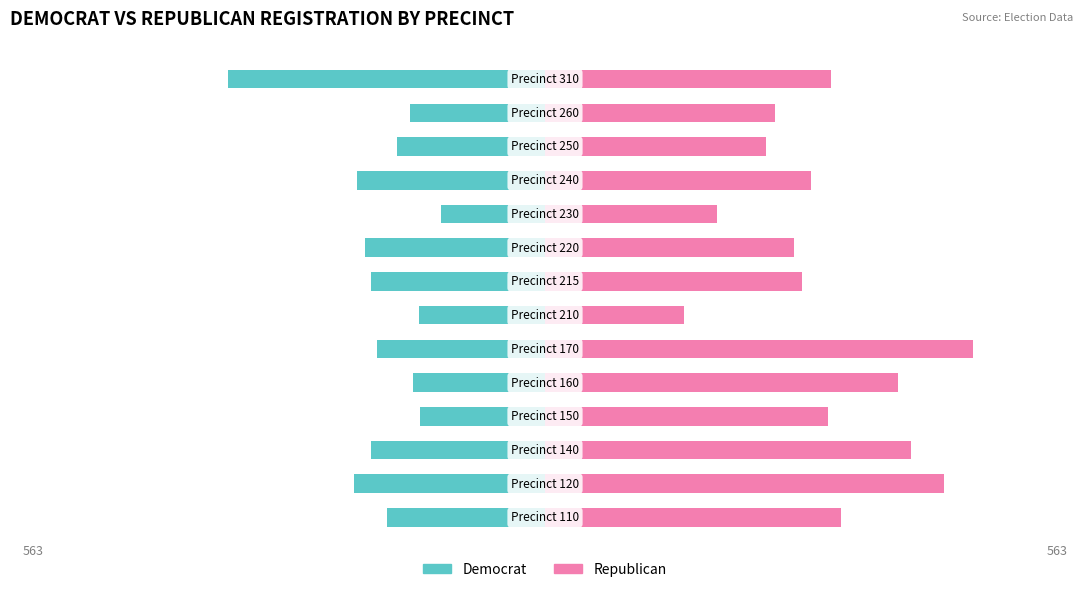

Reading left to right, list all the values displayed in this chart.

Democrat: -208	-251	-229	-164	-173	-221	-166	-229	-237	-137	-247	-195	-177	-417
Republican: 390	525	481	372	465	563	183	338	328	226	350	291	302	376